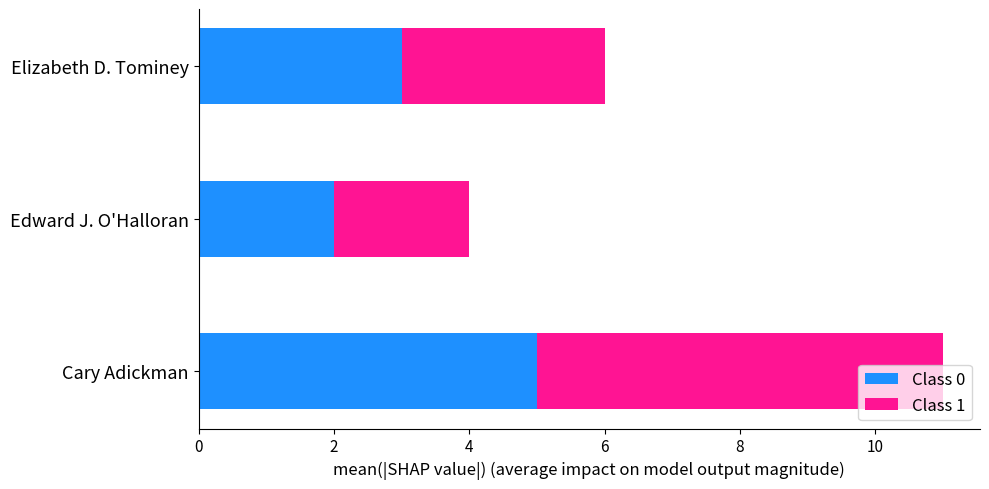

What is the lowest value of the Class 0 series?

2